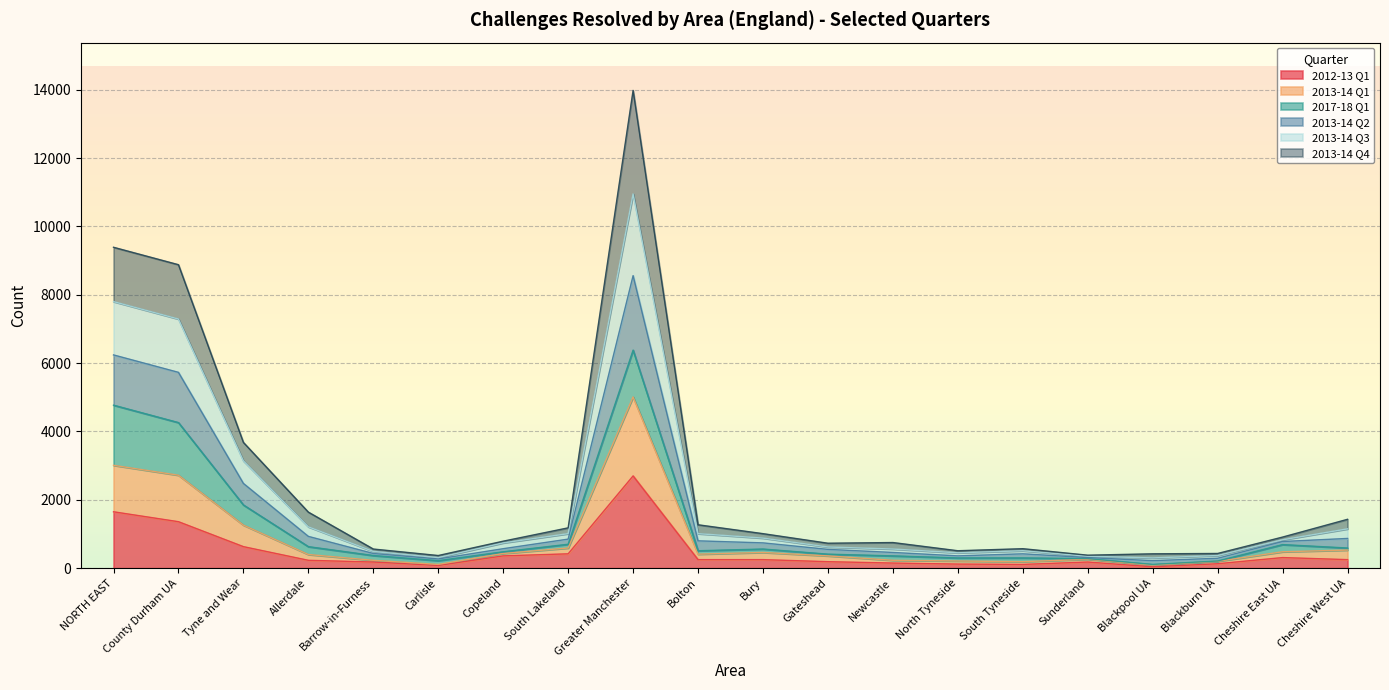

At which label does 2013-14 Q2 first exceed 910?

NORTH EAST